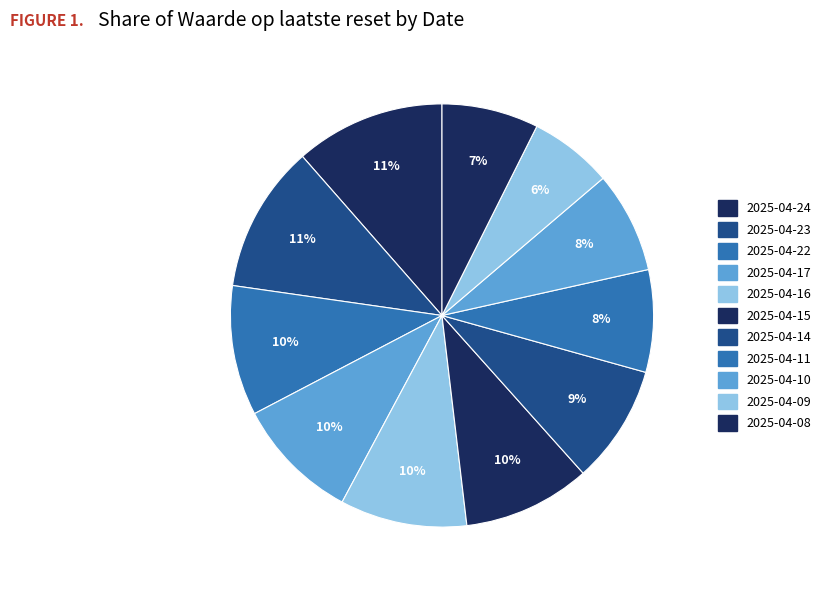

Approximately how many times larger is the value at 2025-04-08 compared to 2025-04-24?

0.6